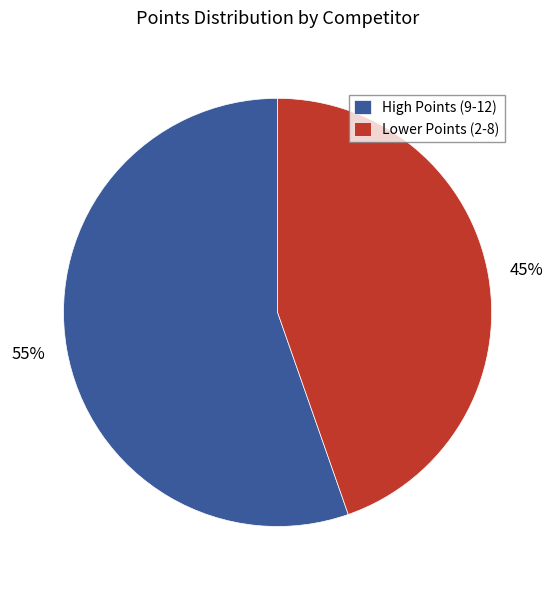

True or false: Lower Points (2-8) accounts for 37% of the total.

False